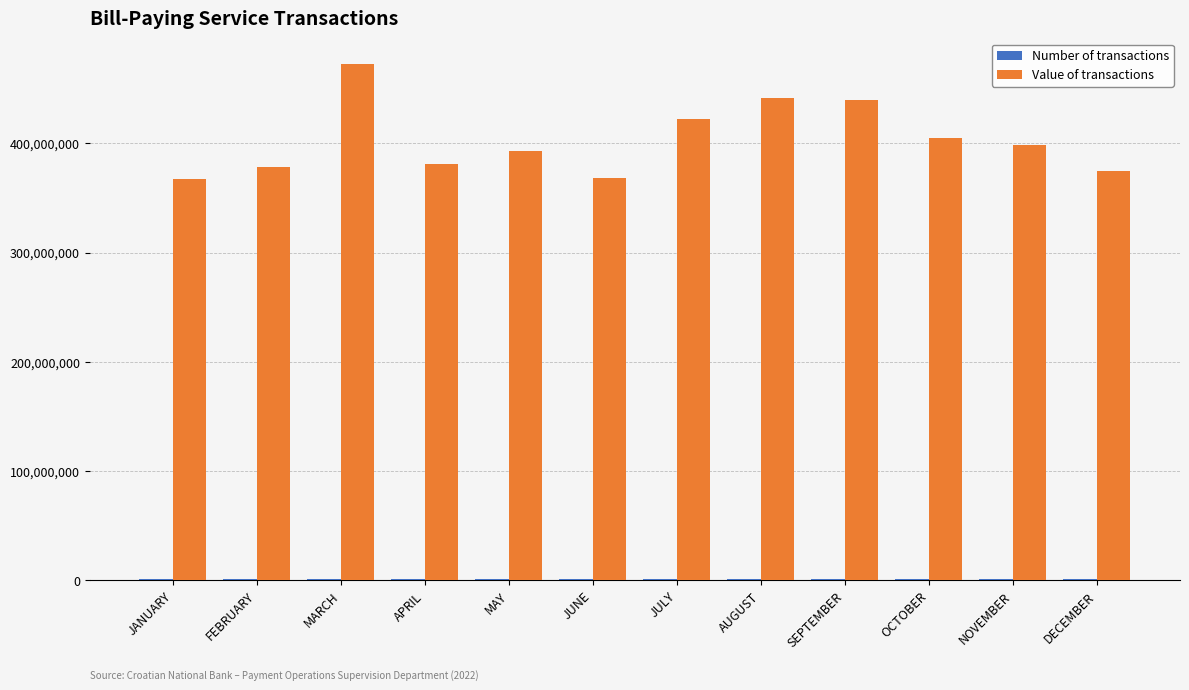

At which category is the sum across all series the highest?

MARCH